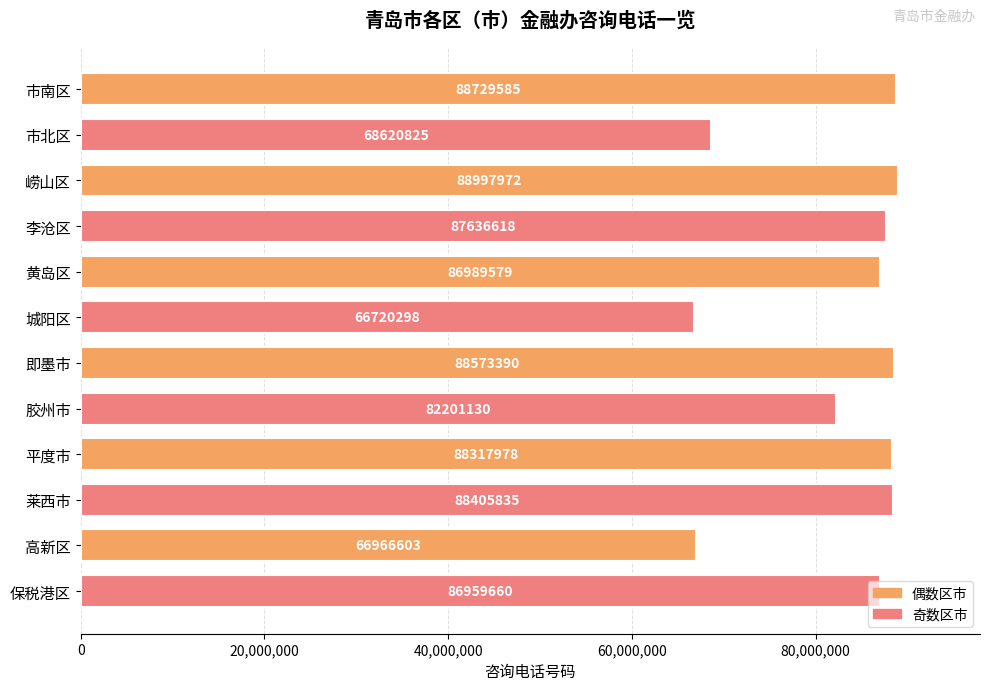

What is the ratio of the value at 市北区 to the value at 即墨市?

0.8